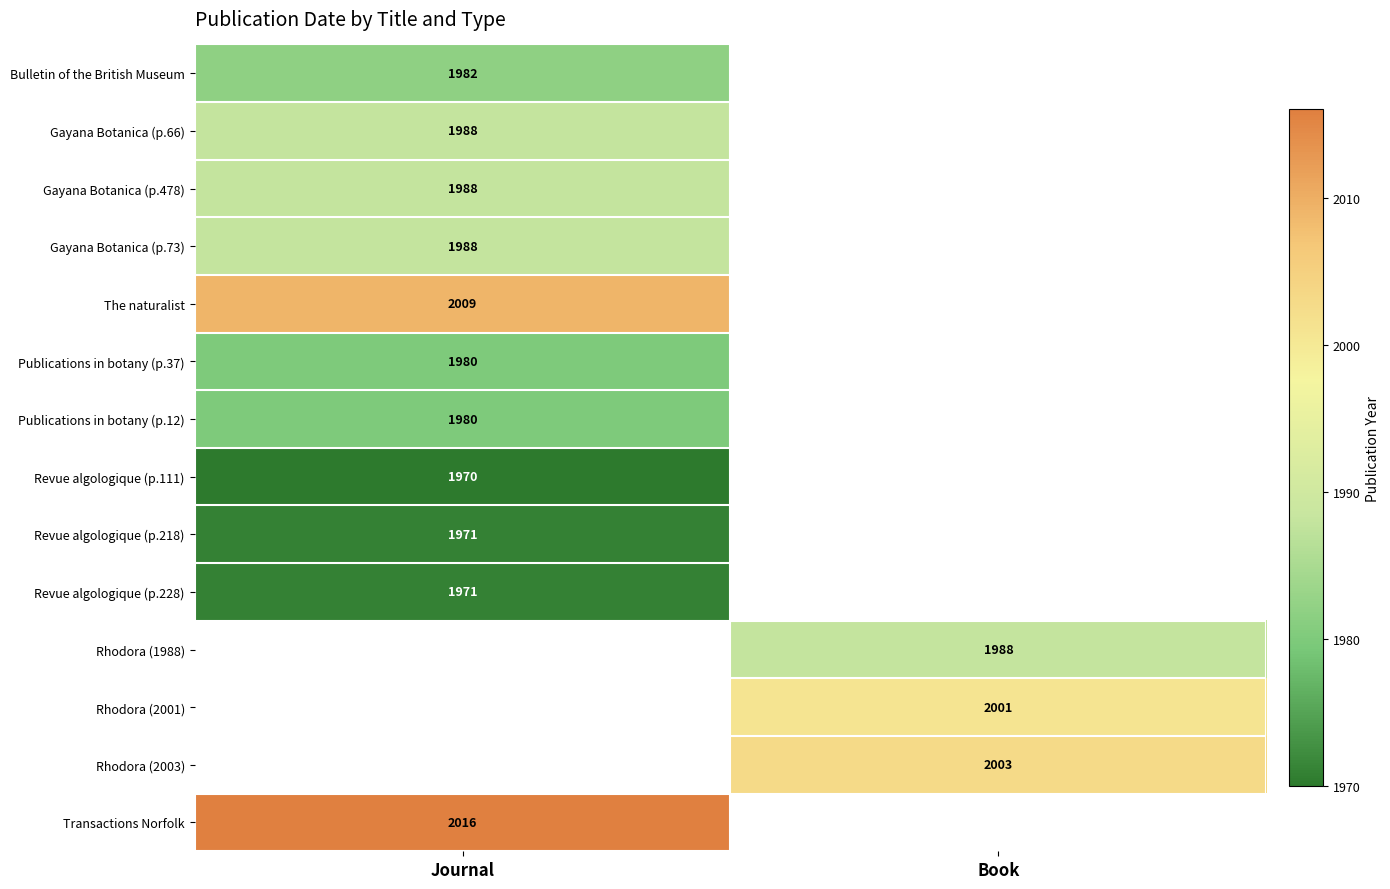

Is it true that Rhodora (2003) equals 2003 at Book?

True